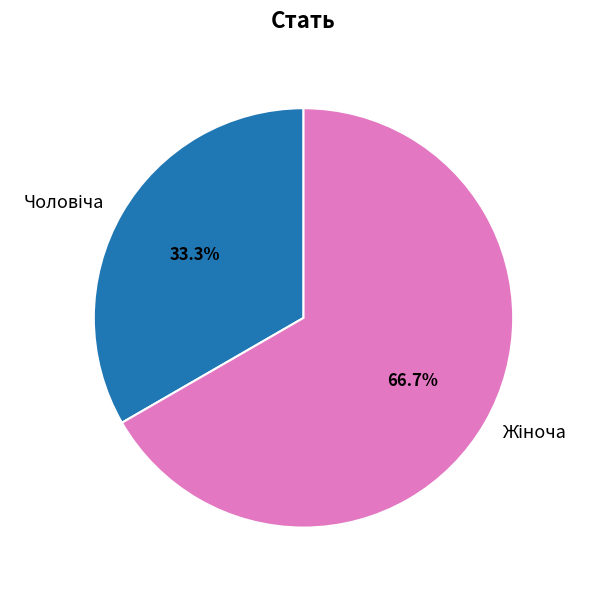

What percentage is the Жіноча slice, to the nearest percent?

67%